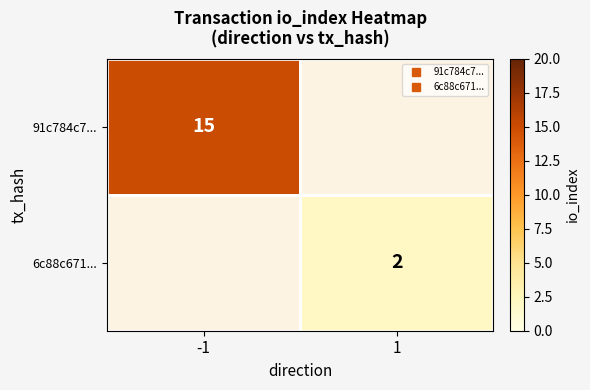

Is the value of 91c784c7... at 1 greater than the value of 6c88c671... at 1?

No